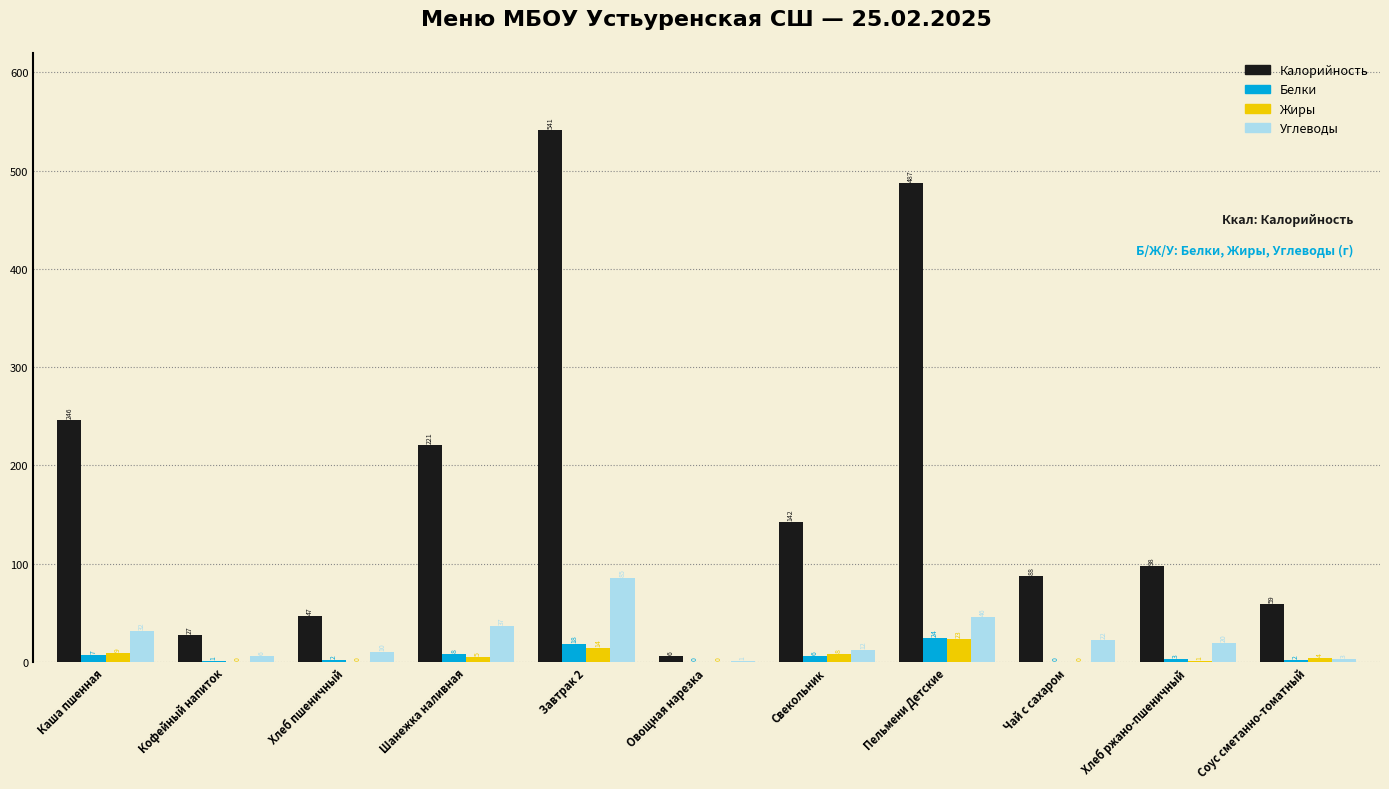

The Белки series shows 1.0 at Кофейный напиток. True or false?

True